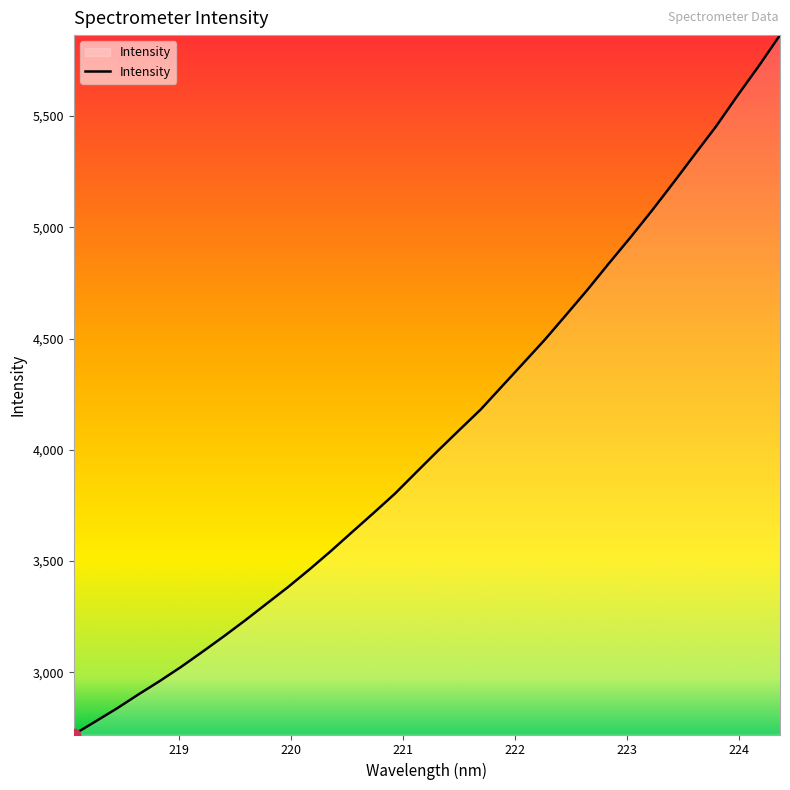

What is the difference between the maximum and minimum values?

3143.1